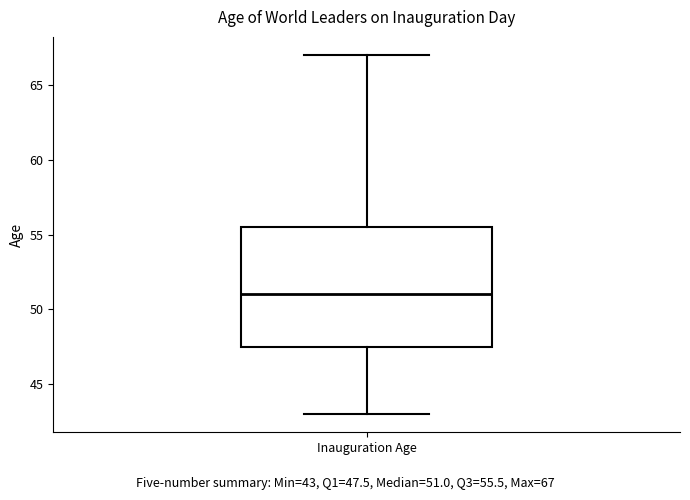

Where does the upper whisker of the box for Inauguration Age end on the y-axis? The values are not printed on the chart, so give them approximately, as read against the axis.

67.0